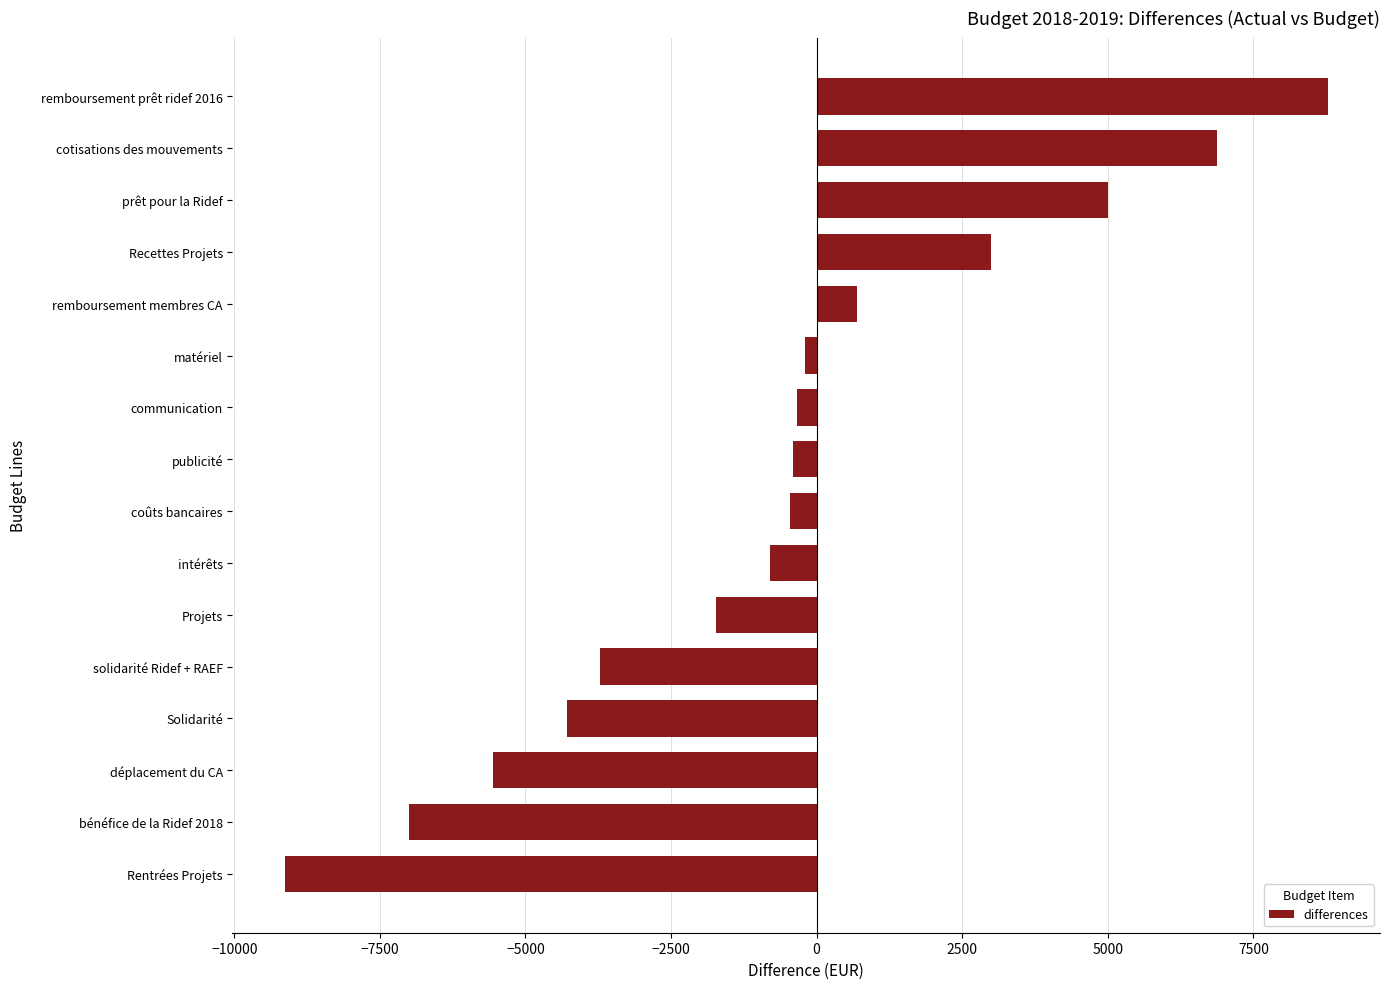

What is the change in value from Projets to prêt pour la Ridef?

+6719.7